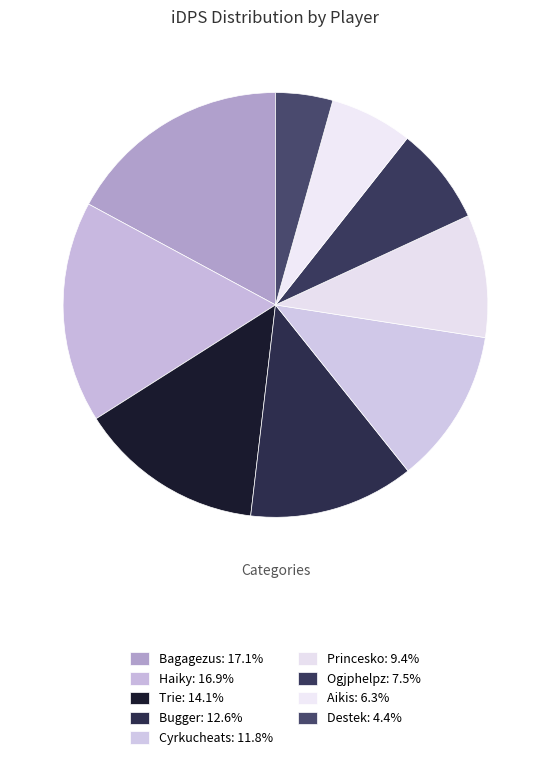

To the nearest percent, what portion does Ogjphelpz represent?

7%